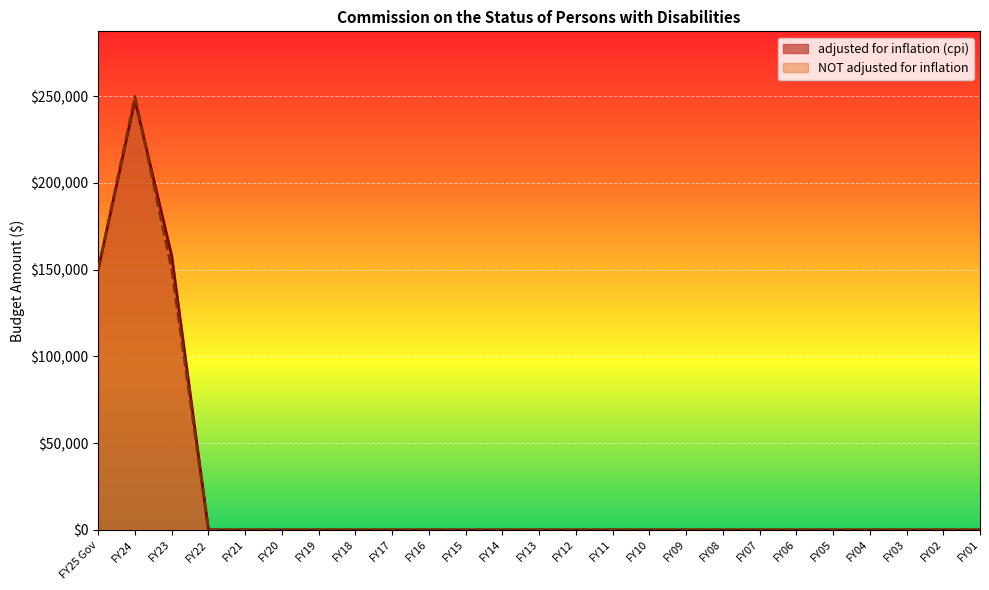

The value of adjusted for inflation (cpi) at FY21 is 0. True or false?

True